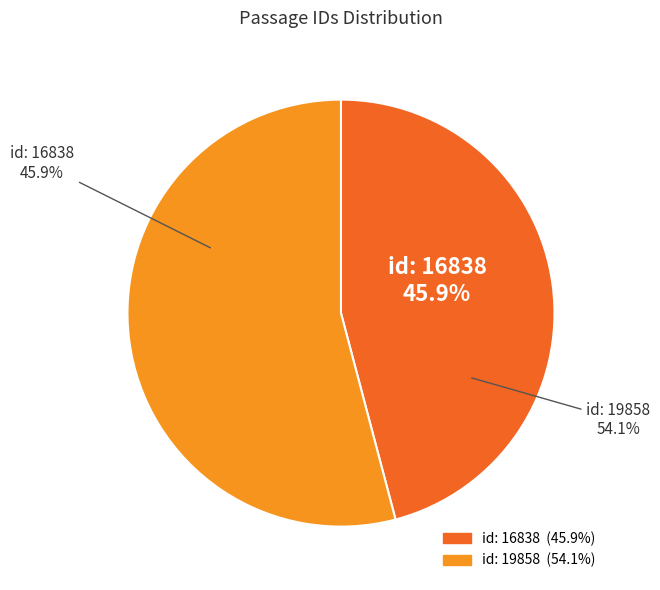

Which category has the biggest portion of the pie?

Strong Passions draw (id: 19858)